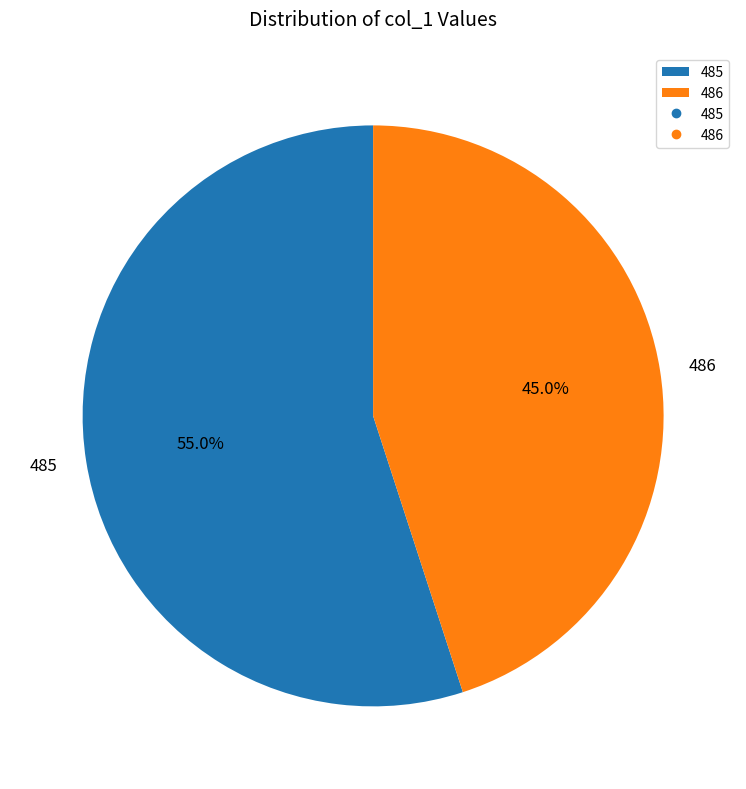

Which slice is the largest?

485